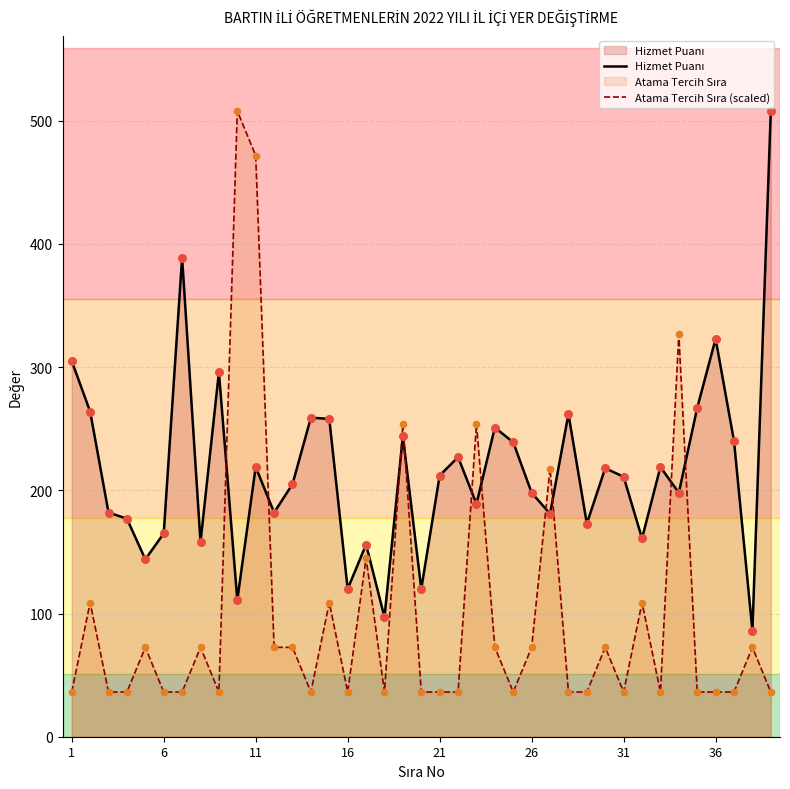

What are all the series names shown in the legend?

Hizmet Puanı, Atama Tercih Sıra (scaled)